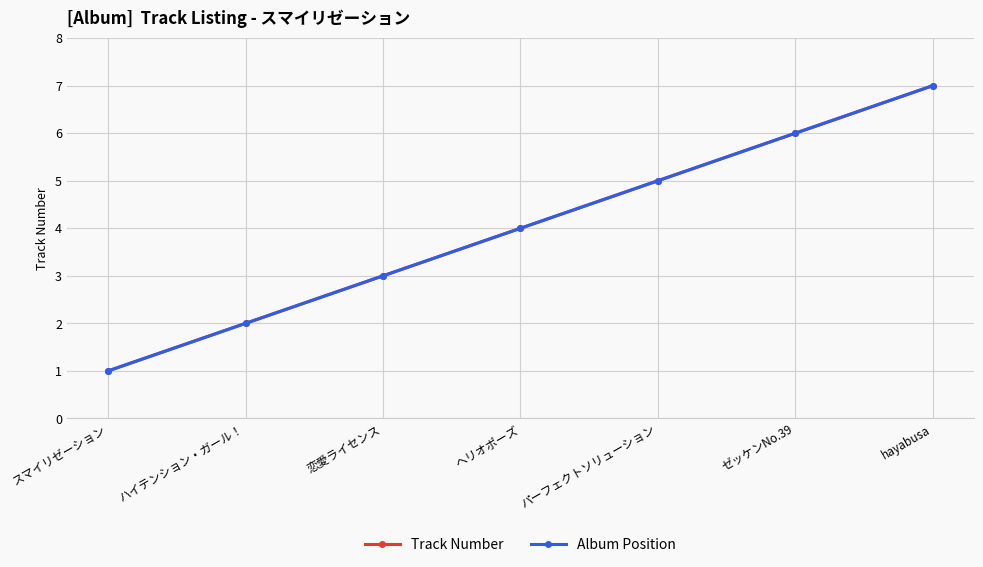

Rank the series by their maximum value, from highest to lowest.

Track Number, Album Position